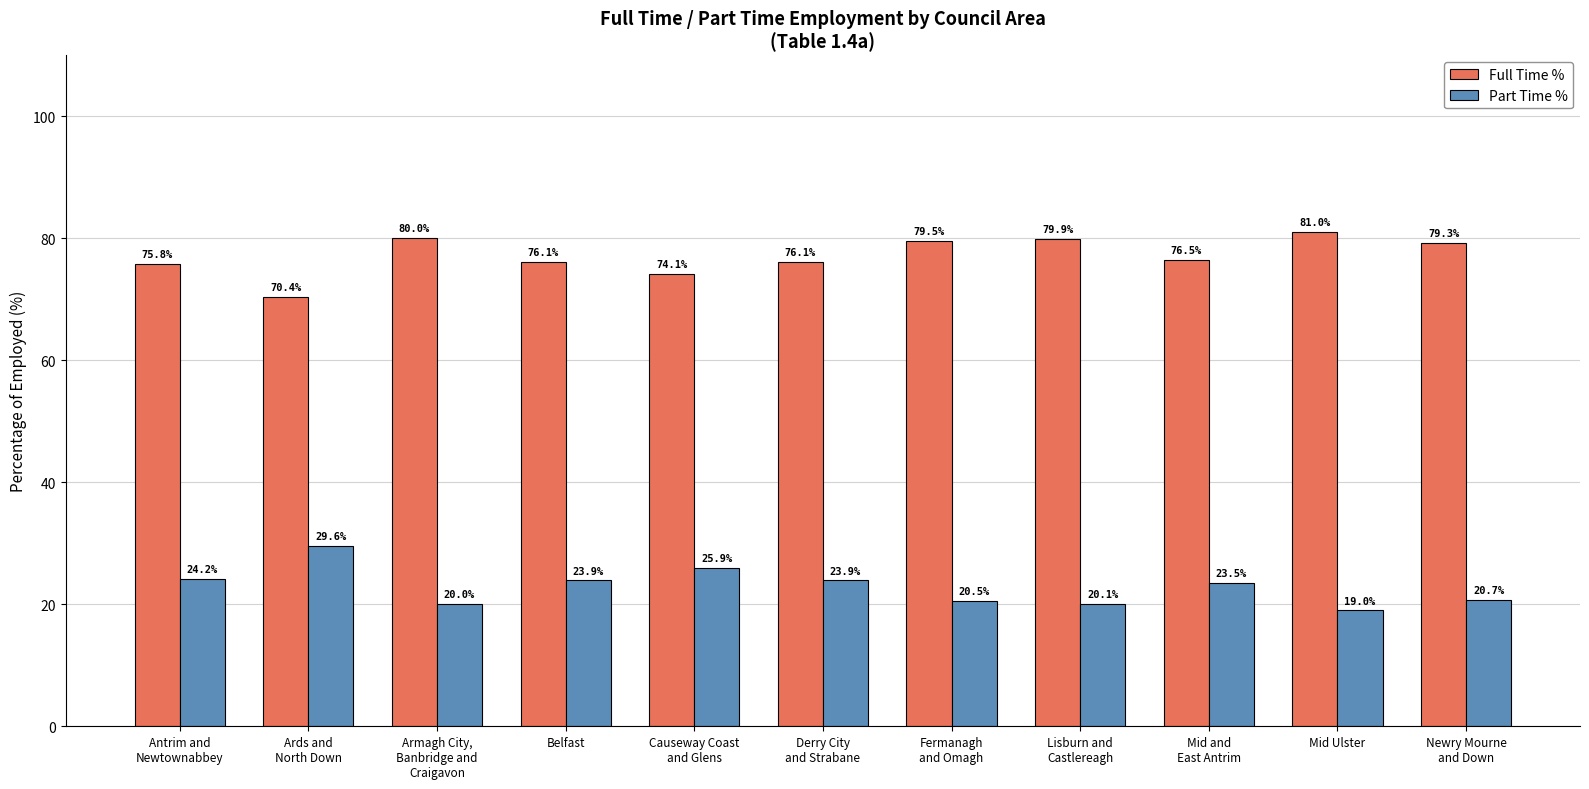

At which label does Full Time % reach its peak?

Mid Ulster